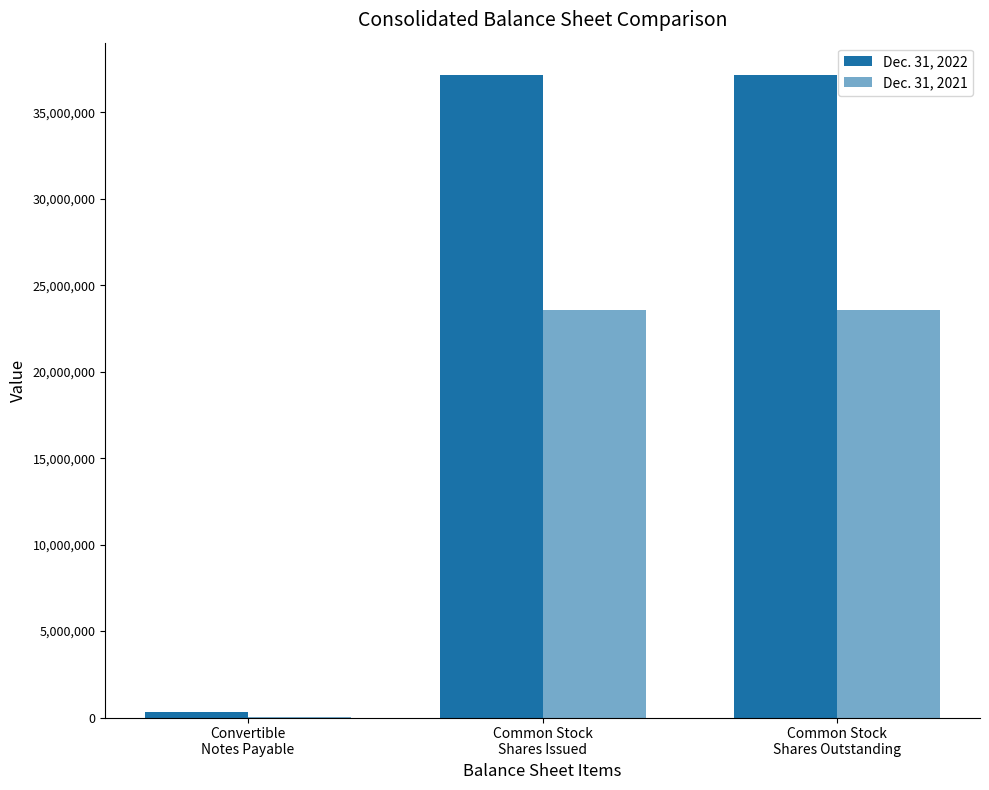

Are the bars grouped side by side (vs. stacked)?

Yes